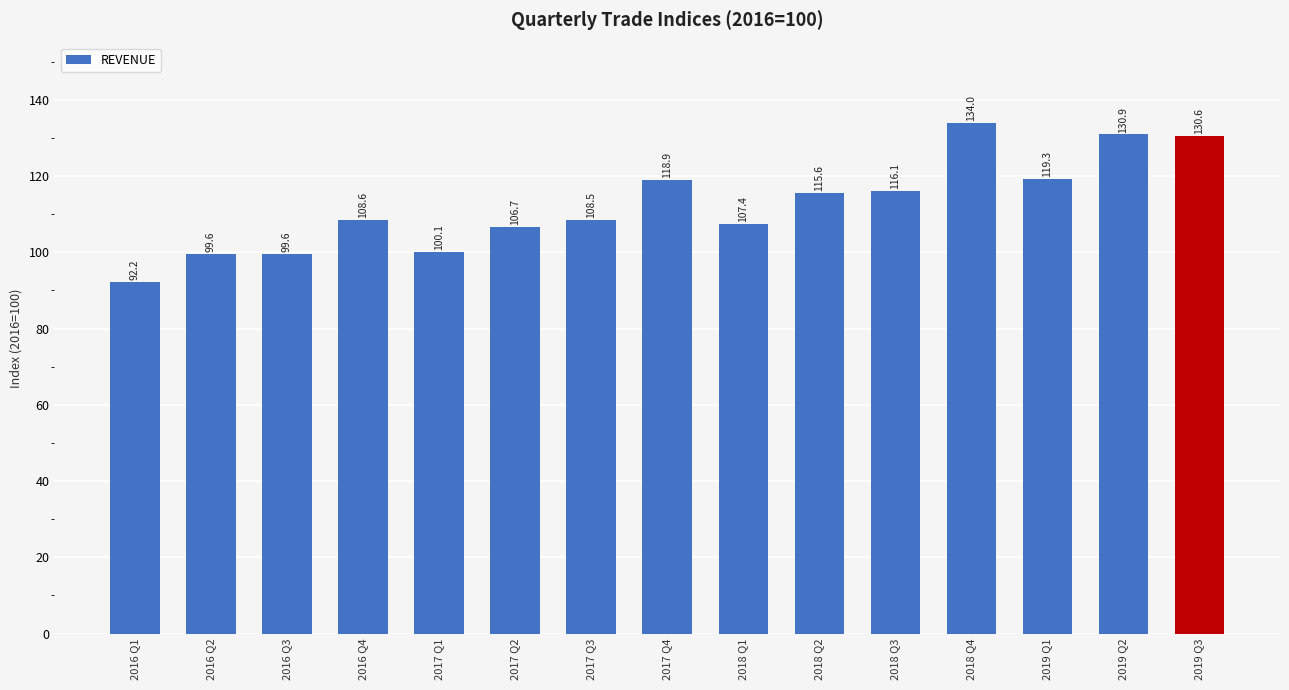

What is the difference between the maximum and minimum values?

41.8